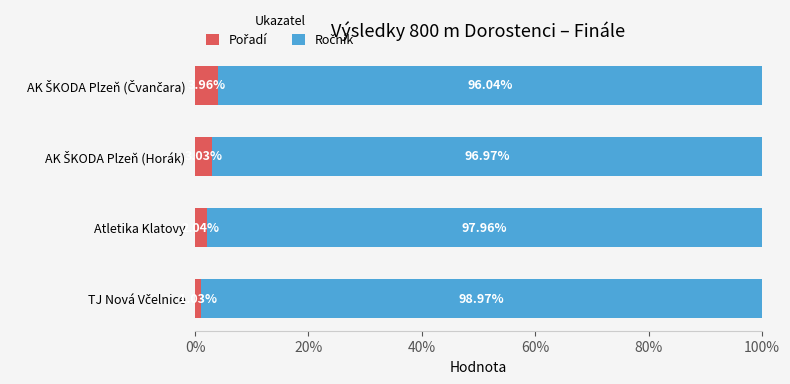

Which series has the largest total across all categories?

Ročník